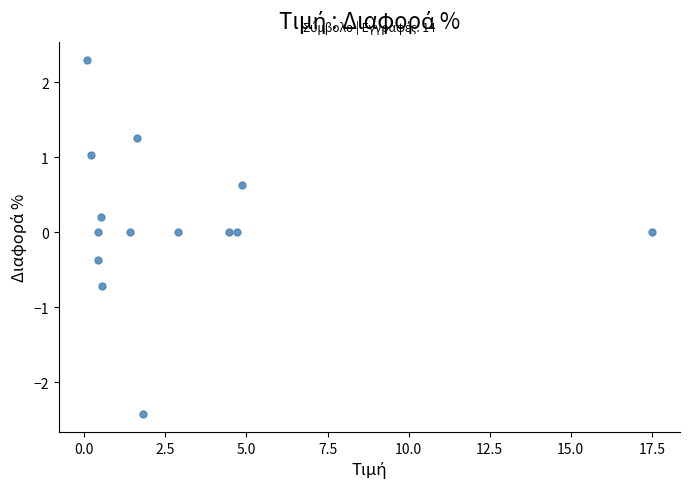

What is the range of Y values (max minus min)?

4.7